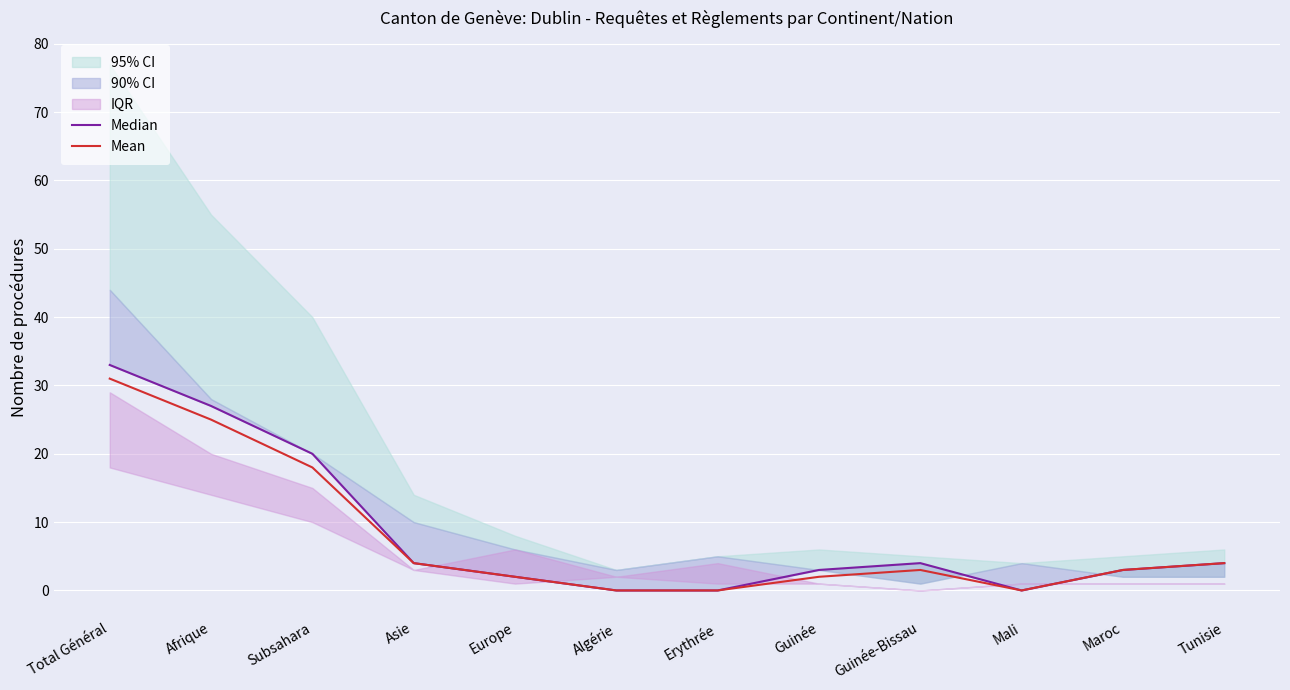

What is the total value across all series at Guinée-Bissau?

7